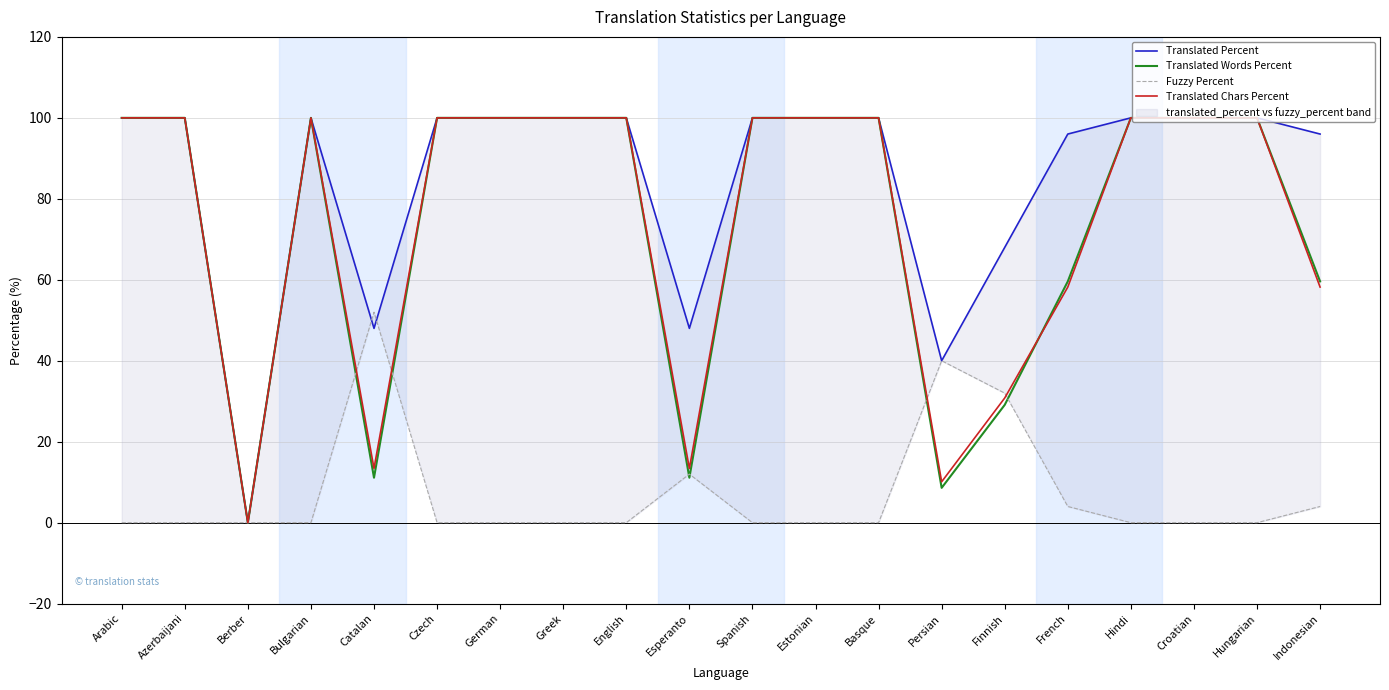

Reading left to right, what are all the values shown in this chart?

Translated Percent: Arabic=100.0	Azerbaijani=100.0	Berber=0.0	Bulgarian=100.0	Catalan=48.0	Czech=100.0	German=100.0	Greek=100.0	English=100.0	Esperanto=48.0	Spanish=100.0	Estonian=100.0	Basque=100.0	Persian=40.0	Finnish=68.0	French=96.0	Hindi=100.0	Croatian=100.0	Hungarian=100.0	Indonesian=96.0
Translated Words Percent: Arabic=100.0	Azerbaijani=100.0	Berber=0.0	Bulgarian=100.0	Catalan=11.1	Czech=100.0	German=100.0	Greek=100.0	English=100.0	Esperanto=11.1	Spanish=100.0	Estonian=100.0	Basque=100.0	Persian=8.6	Finnish=29.1	French=59.6	Hindi=100.0	Croatian=100.0	Hungarian=100.0	Indonesian=59.6
Fuzzy Percent: Arabic=0.0	Azerbaijani=0.0	Berber=0.0	Bulgarian=0.0	Catalan=52.0	Czech=0.0	German=0.0	Greek=0.0	English=0.0	Esperanto=12.0	Spanish=0.0	Estonian=0.0	Basque=0.0	Persian=40.0	Finnish=32.0	French=4.0	Hindi=0.0	Croatian=0.0	Hungarian=0.0	Indonesian=4.0
Translated Chars Percent: Arabic=100.0	Azerbaijani=100.0	Berber=0.0	Bulgarian=100.0	Catalan=13.4	Czech=100.0	German=100.0	Greek=100.0	English=100.0	Esperanto=13.4	Spanish=100.0	Estonian=100.0	Basque=100.0	Persian=10.1	Finnish=30.8	French=58.2	Hindi=100.0	Croatian=100.0	Hungarian=100.0	Indonesian=58.2